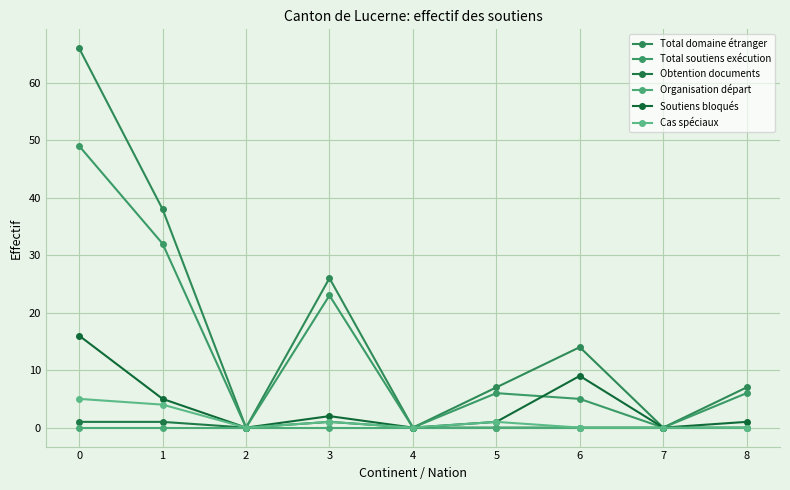

The value of Total soutiens exécution at 6 is 5. True or false?

True